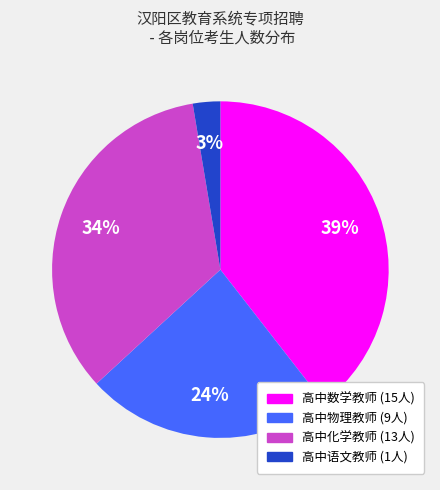

What percentage is the 高中化学教师 slice, to the nearest percent?

34%